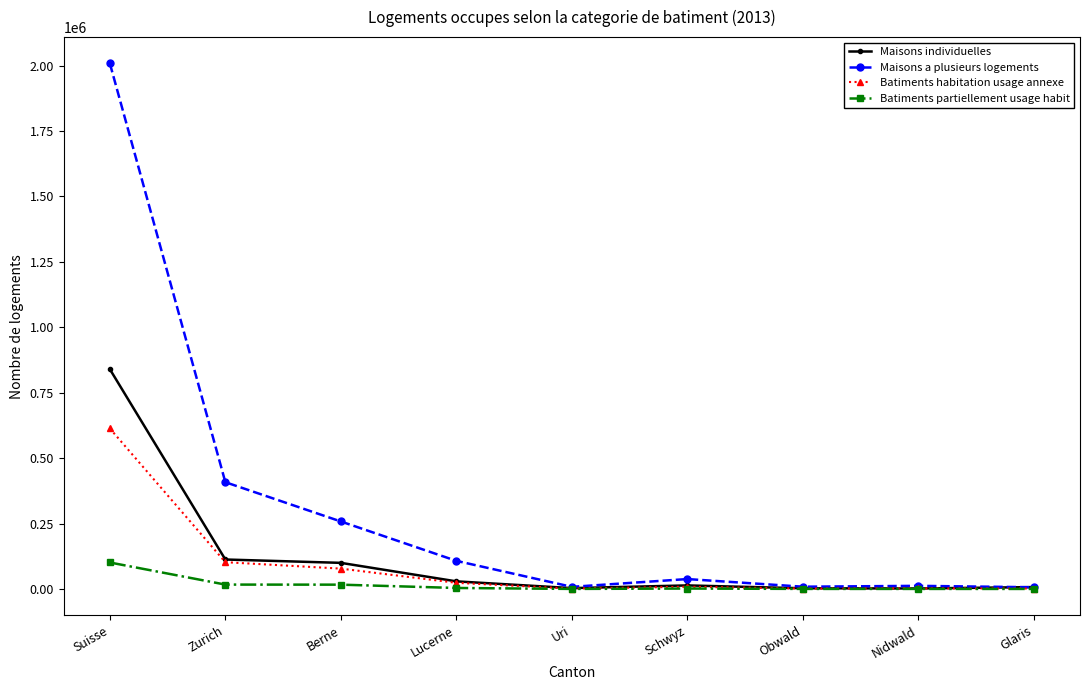

Which series has the largest total across all categories?

Maisons a plusieurs logements